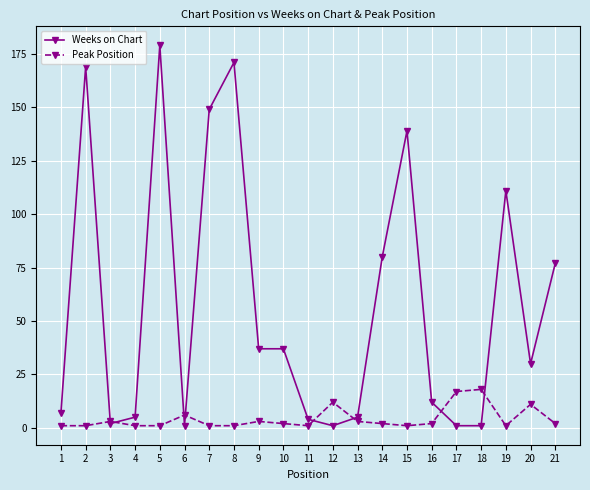

Which series has the widest spread of values?

Weeks on Chart